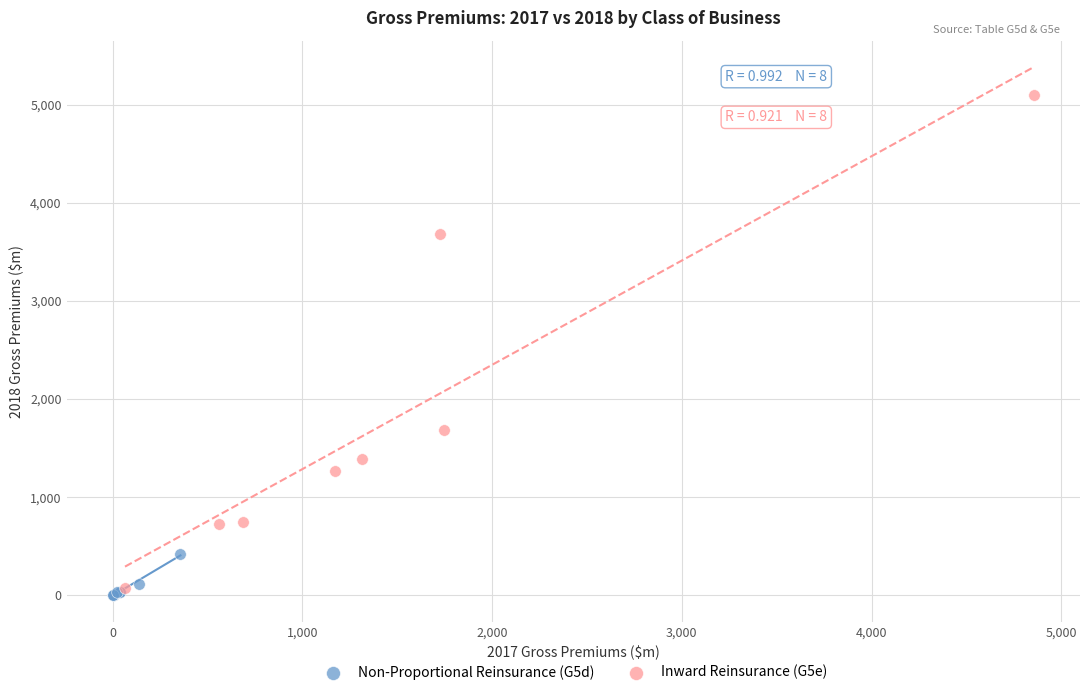

Which series has the largest Y range (max minus min)?

Inward Reinsurance (G5e)